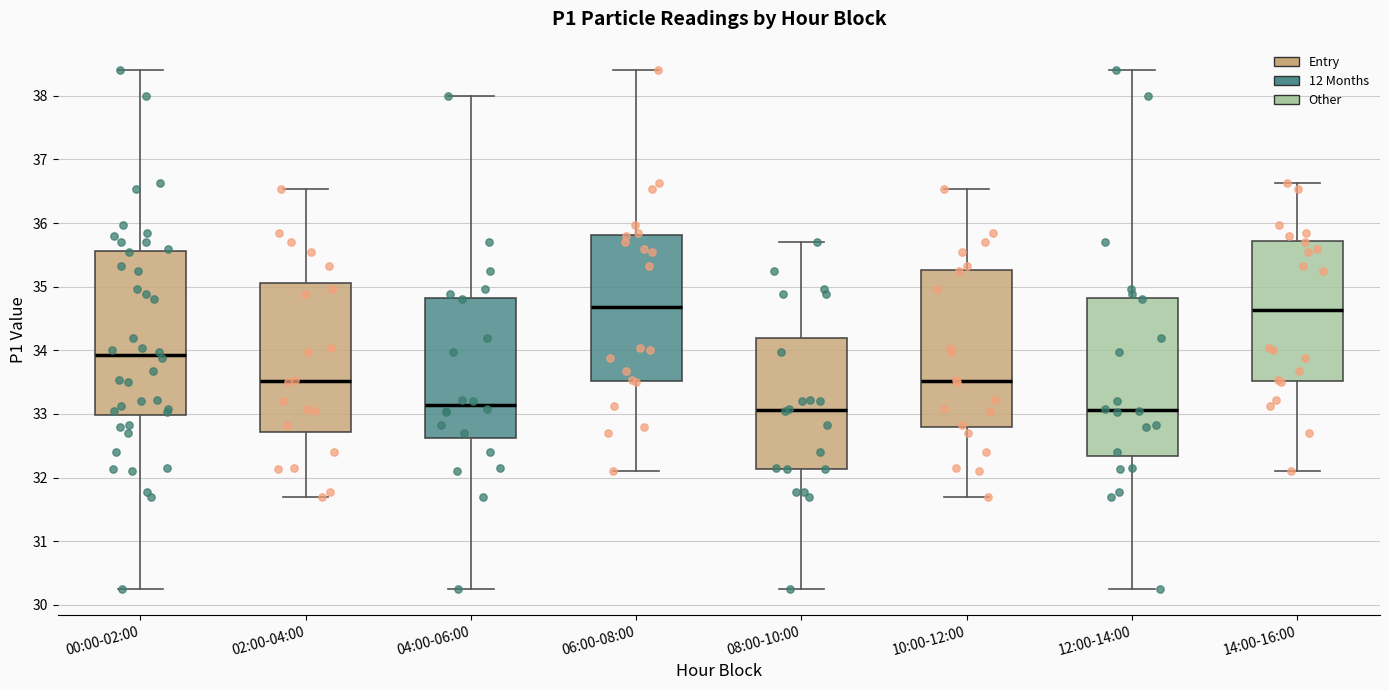

Where does the median line of the box for 12:00-14:00 sit on the y-axis? The values are not printed on the chart, so give them approximately, as read against the axis.

33.1